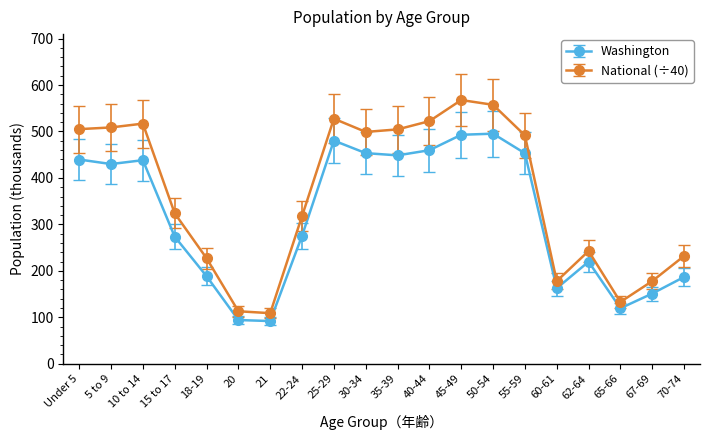

What is the average value of the Washington series?

317.7